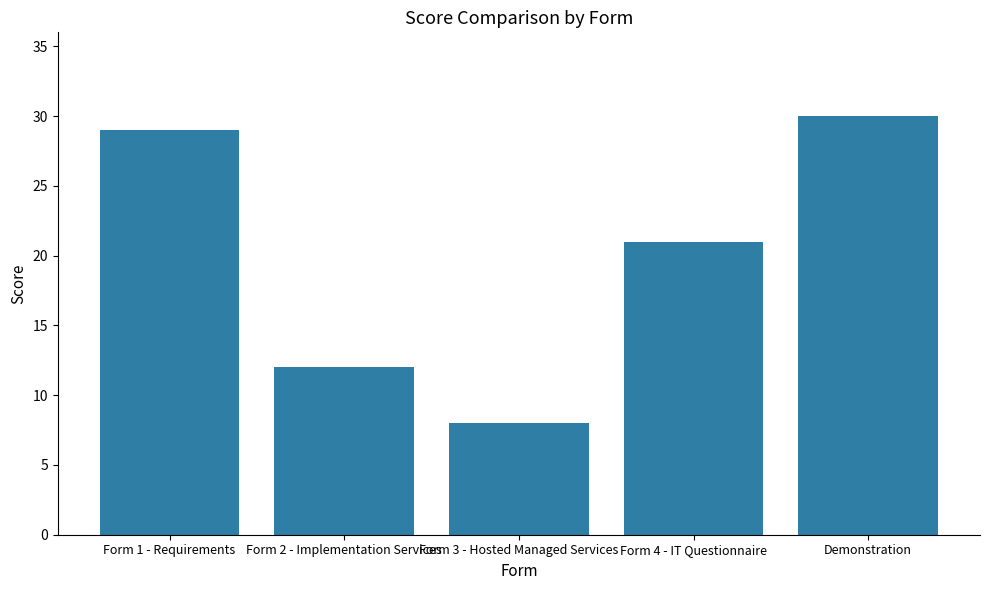

What is the smallest value displayed?

8